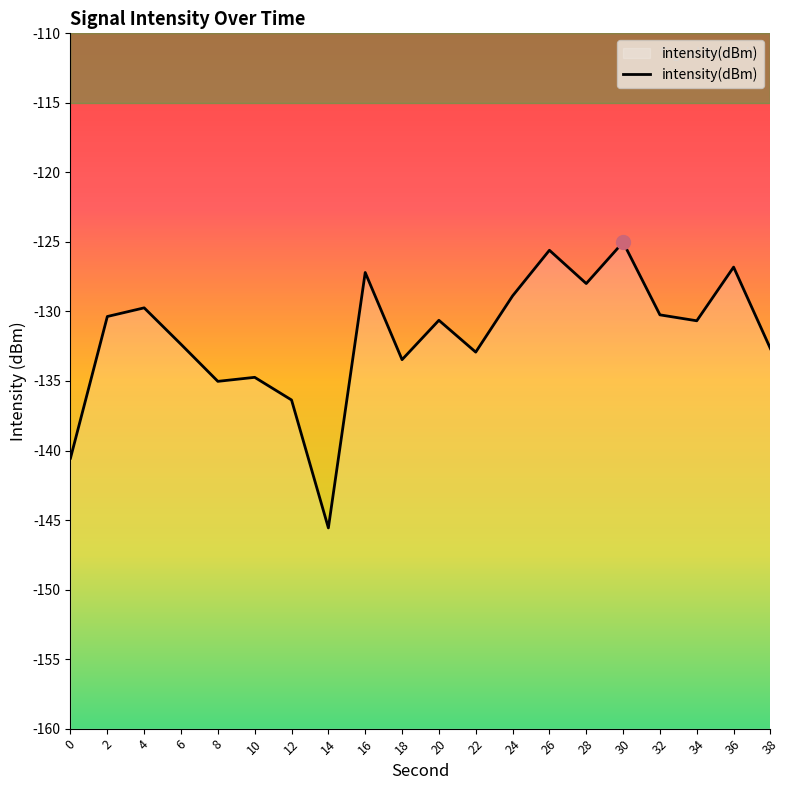

Which label corresponds to the largest value in the chart?

30